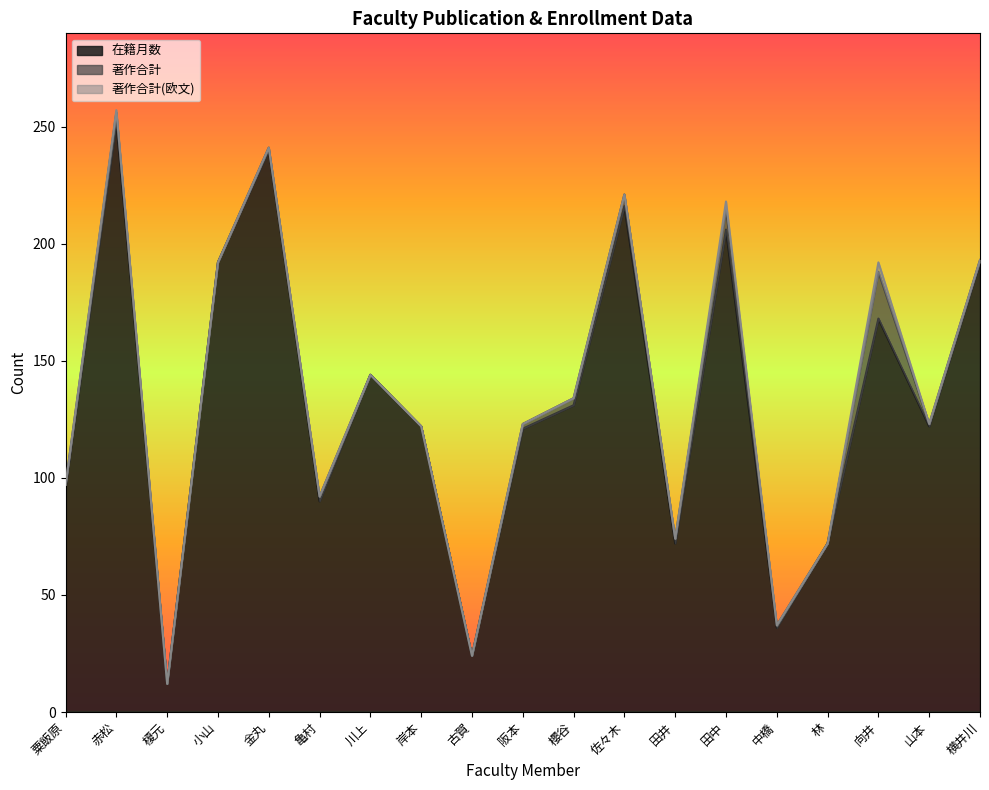

What is the label of the 3rd point from the right?

向井